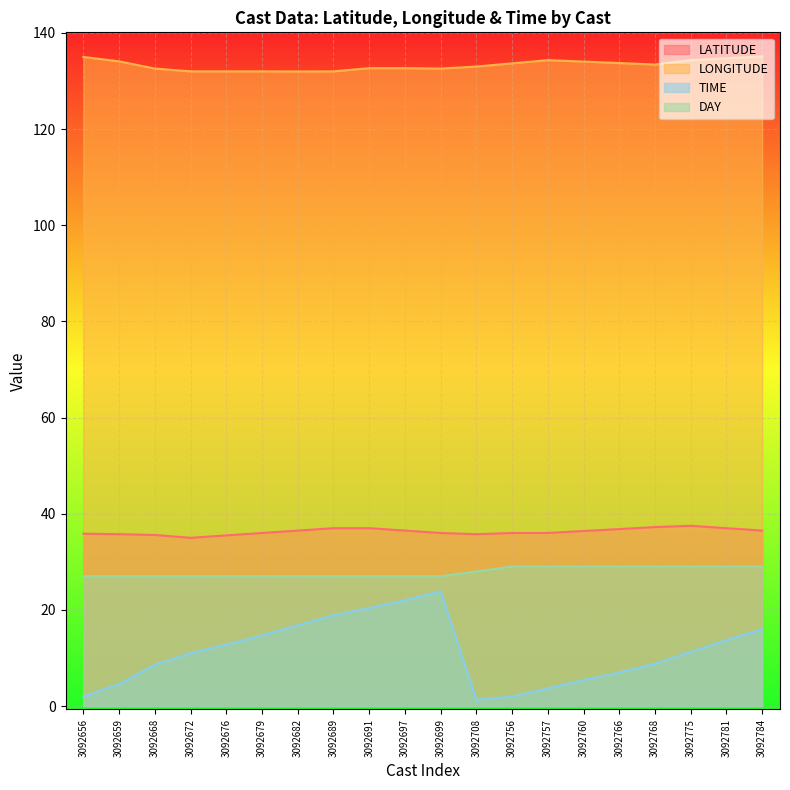

What is the difference between the highest and lowest values at 3092659?

129.5